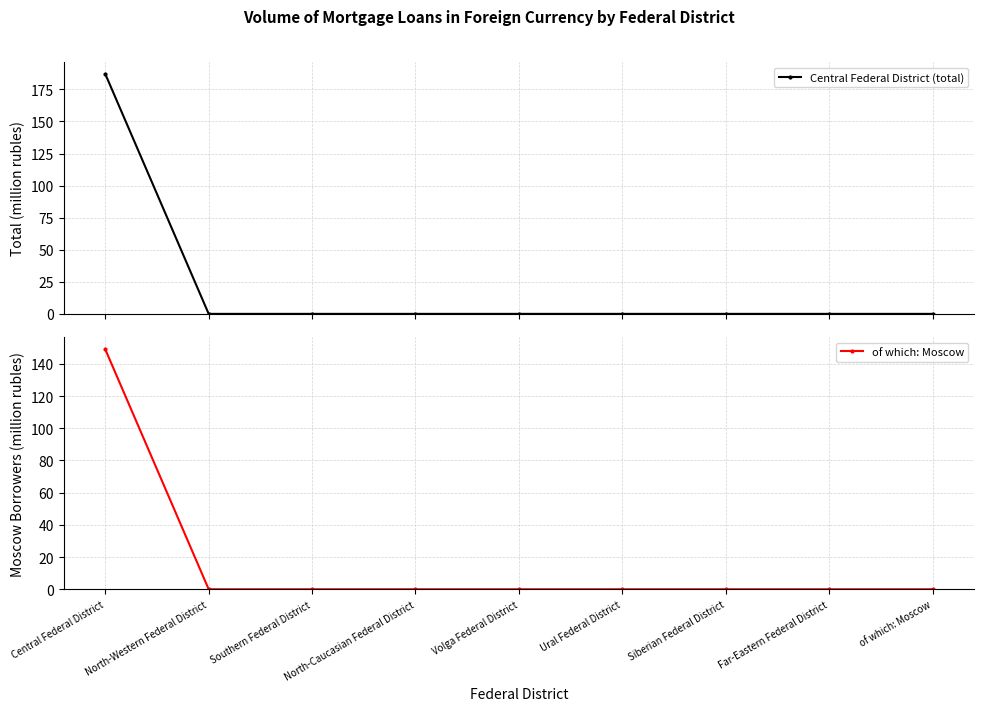

At which category is the sum across all series the highest?

Central Federal District